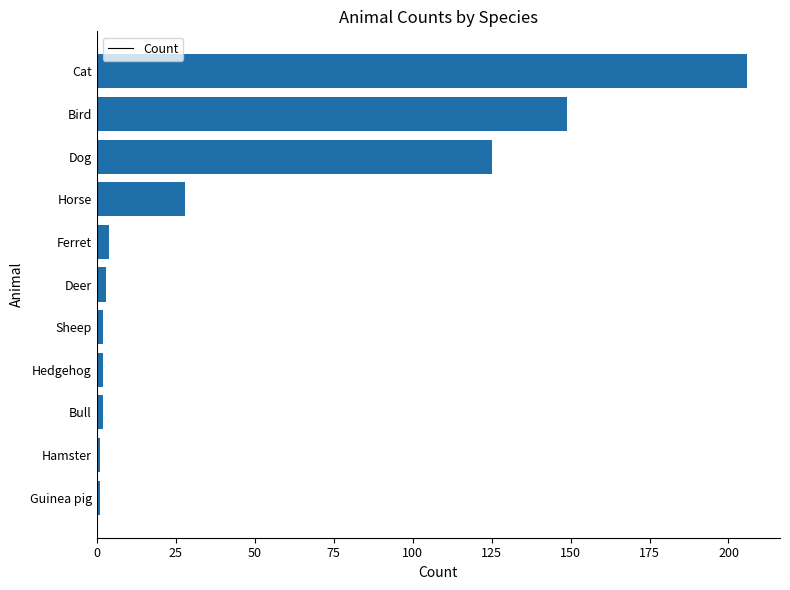

Is it true that the value at Bird is 94?

False